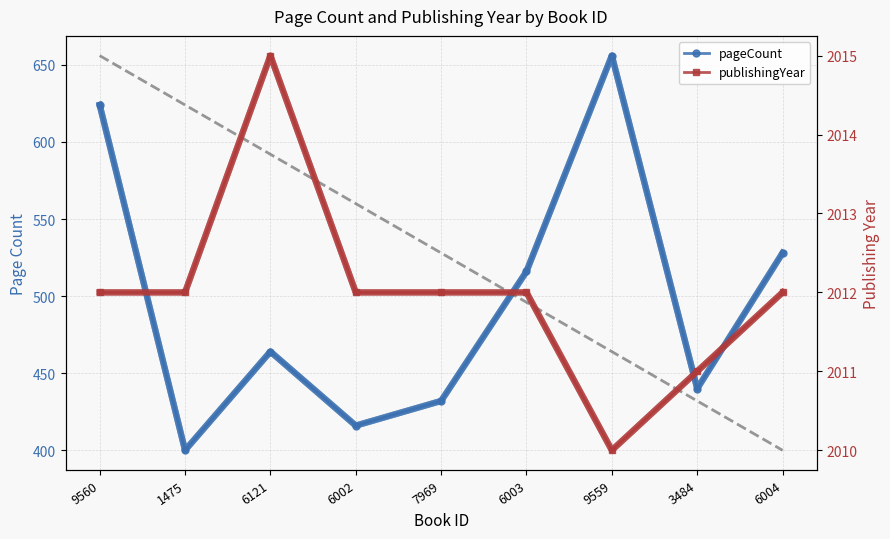

Where is the first local minimum for pageCount?

1475